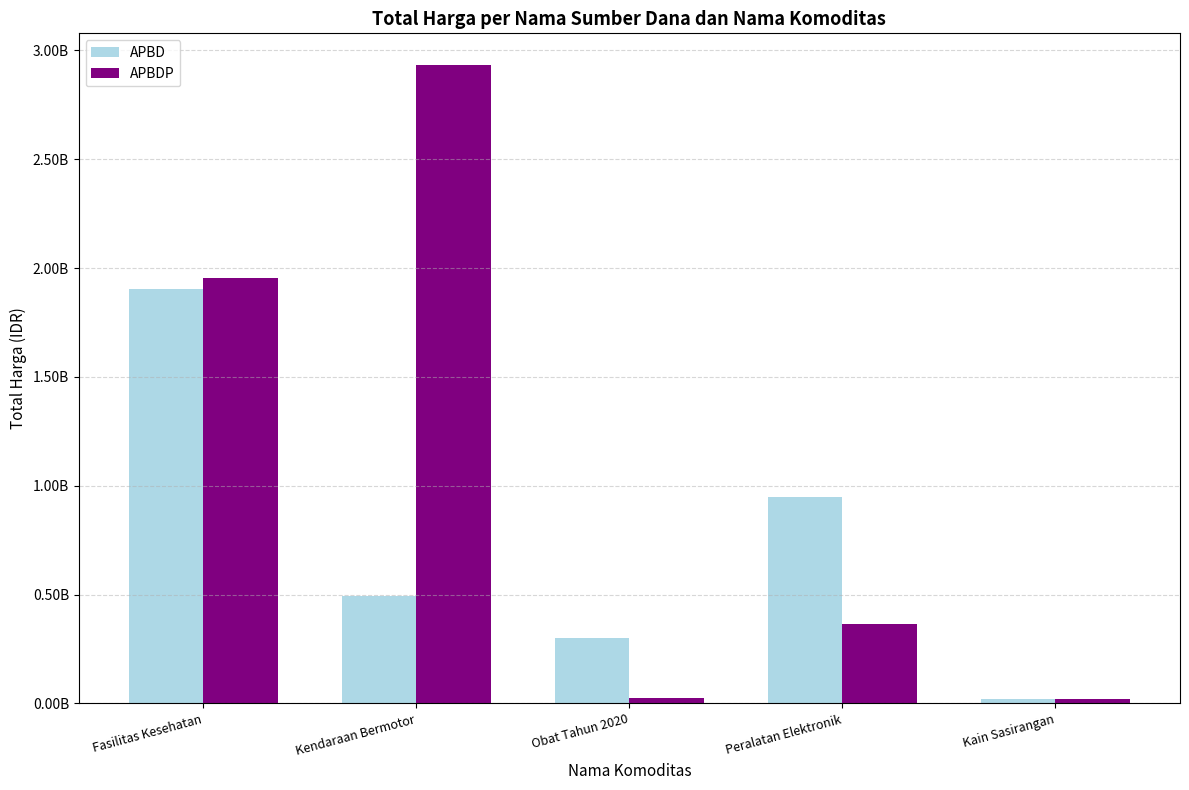

Are the bars grouped side by side (vs. stacked)?

Yes